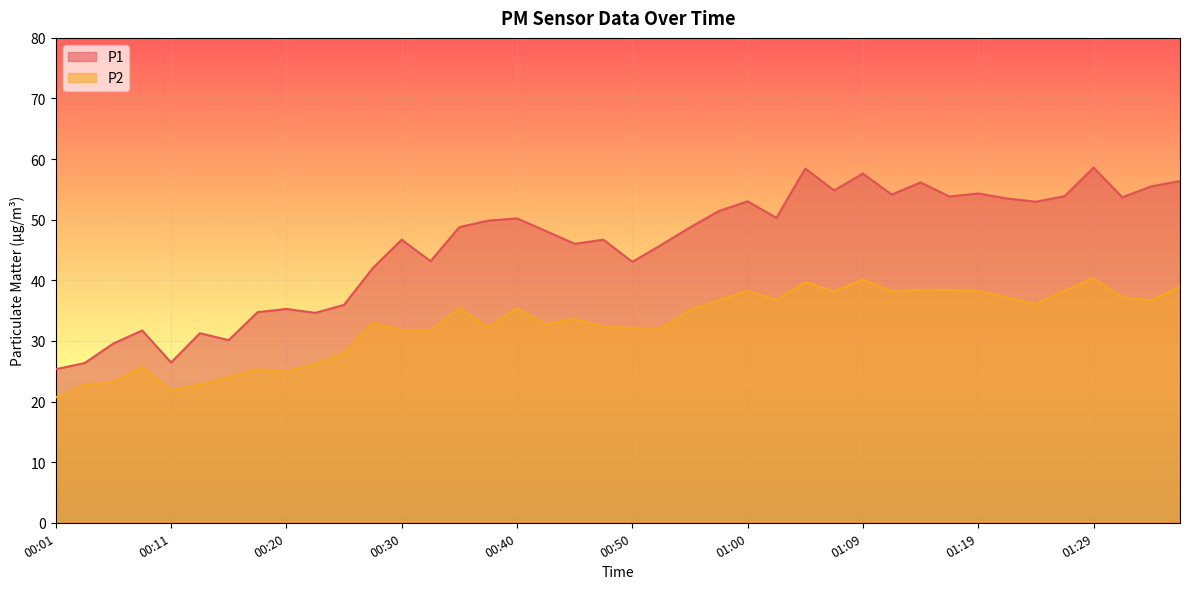

Where is P1 nearest to the value 41?

00:28